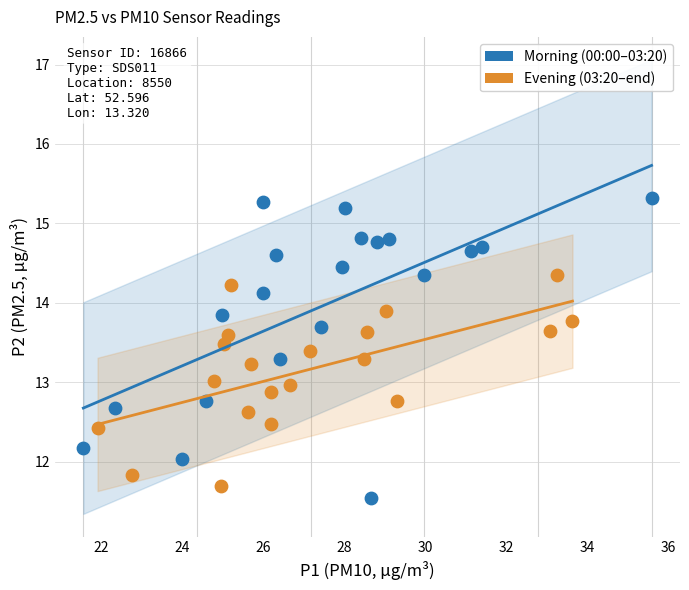

Which series reaches the minimum Y coordinate?

Morning (00:00–03:20)